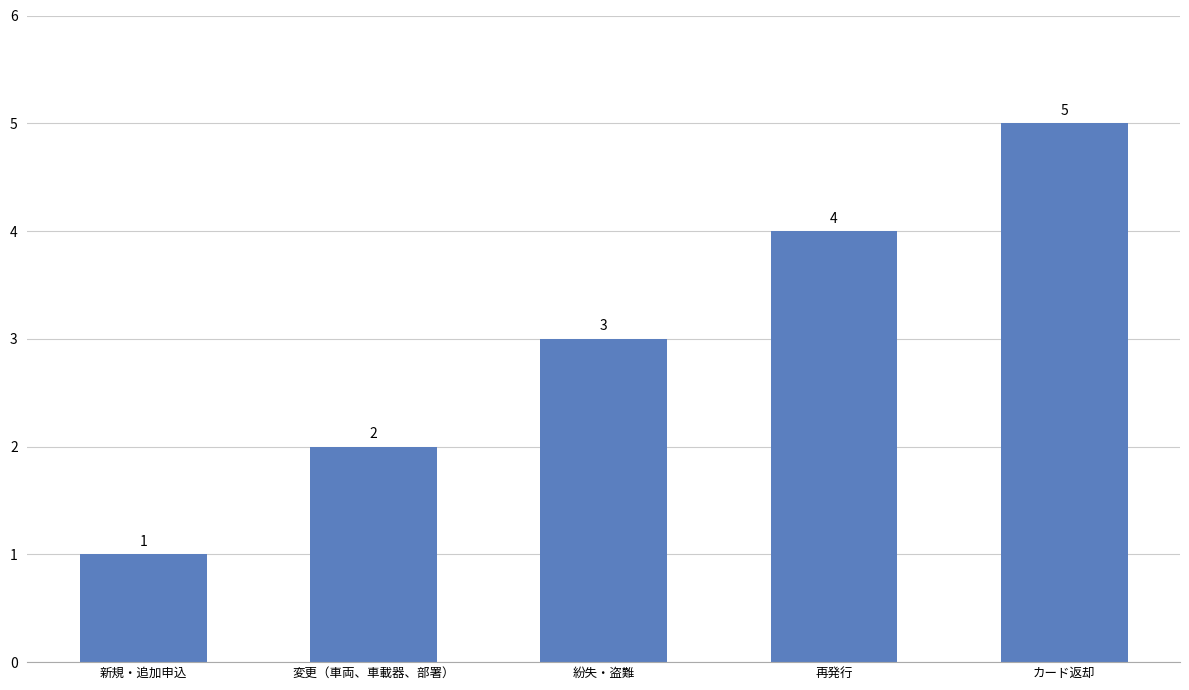

Where is the data nearest to the value 3?

紛失・盗難